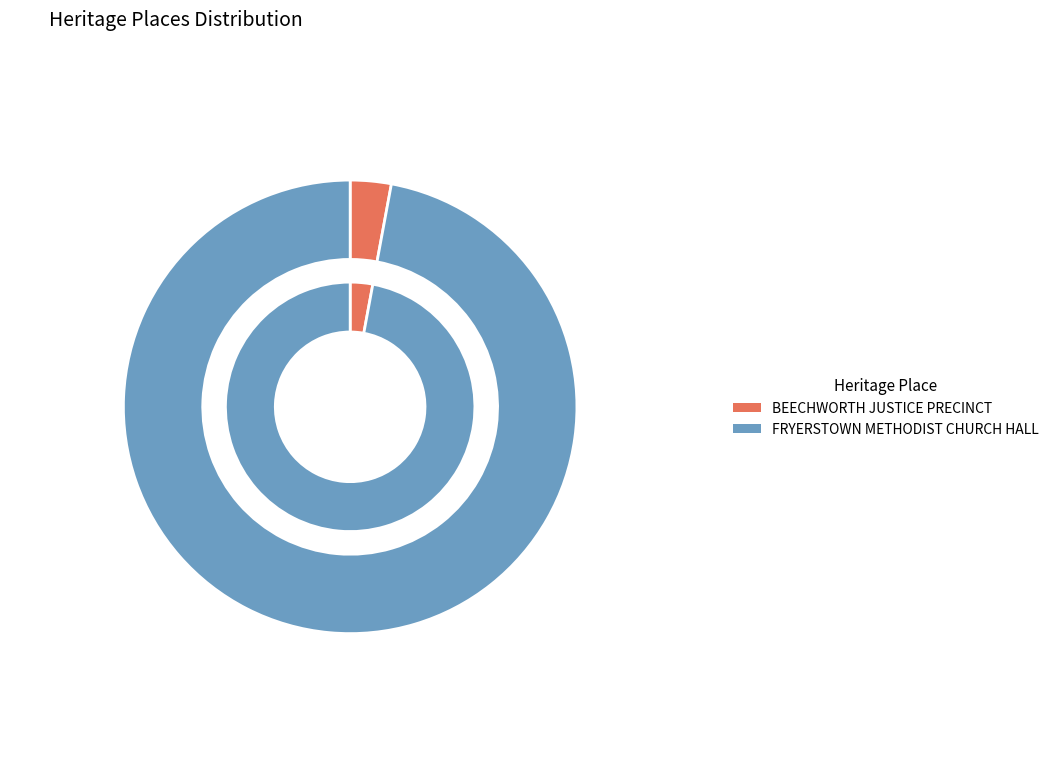

Which category has the biggest portion of the pie?

FRYERSTOWN METHODIST CHURCH HALL